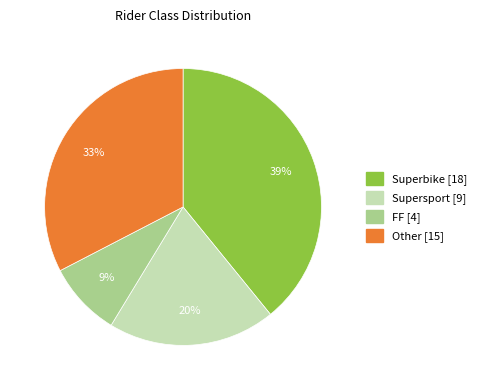

Does any single category account for the majority?

No